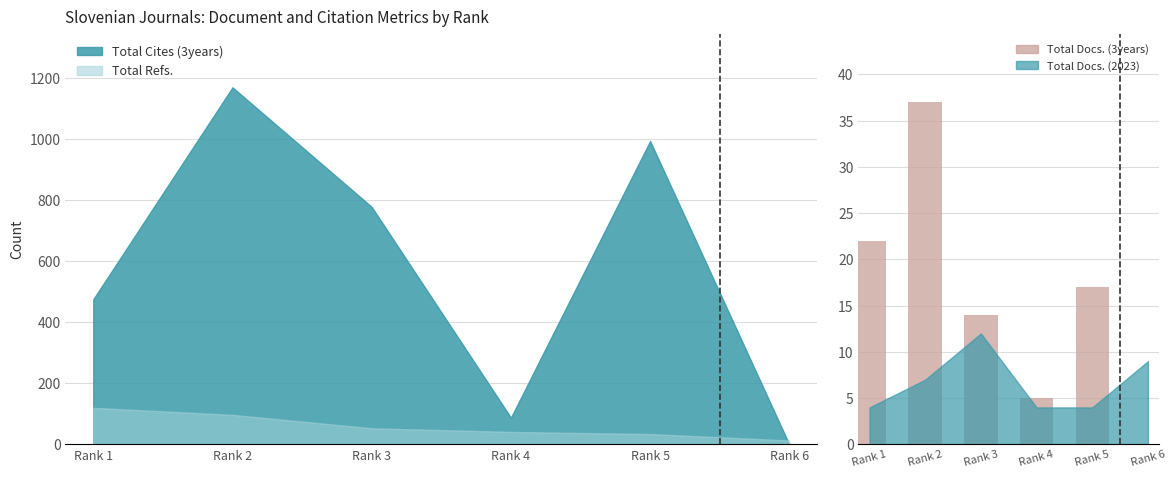

Where does the data first go above 17?

Rank 1